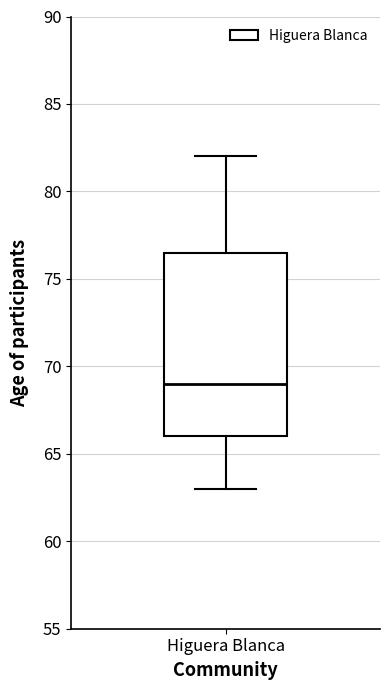

Where is the lower edge of the box for Higuera Blanca on the y-axis? The values are not printed on the chart, so give them approximately, as read against the axis.

66.0